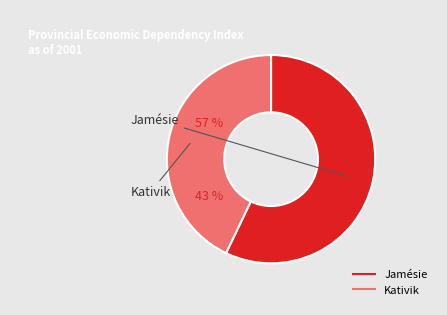

To the nearest percent, what portion does Kativik represent?

43%